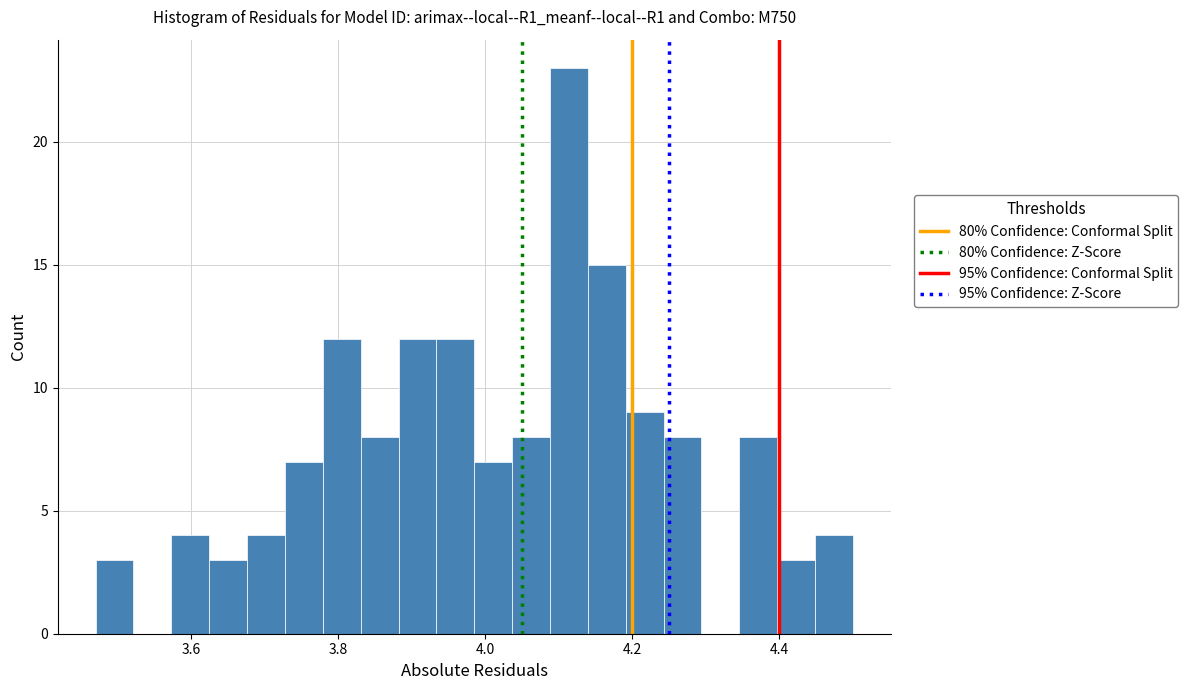

Read against the x-axis, roughly where is the centre of the tallest bar?

4.12